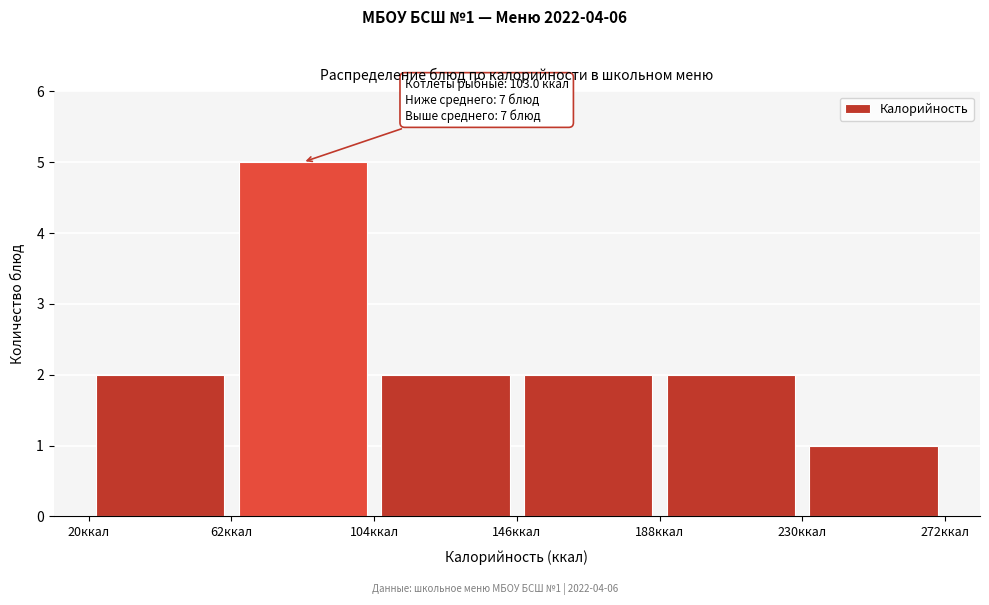

Which range on the x-axis has the tallest bar?

62 to 104